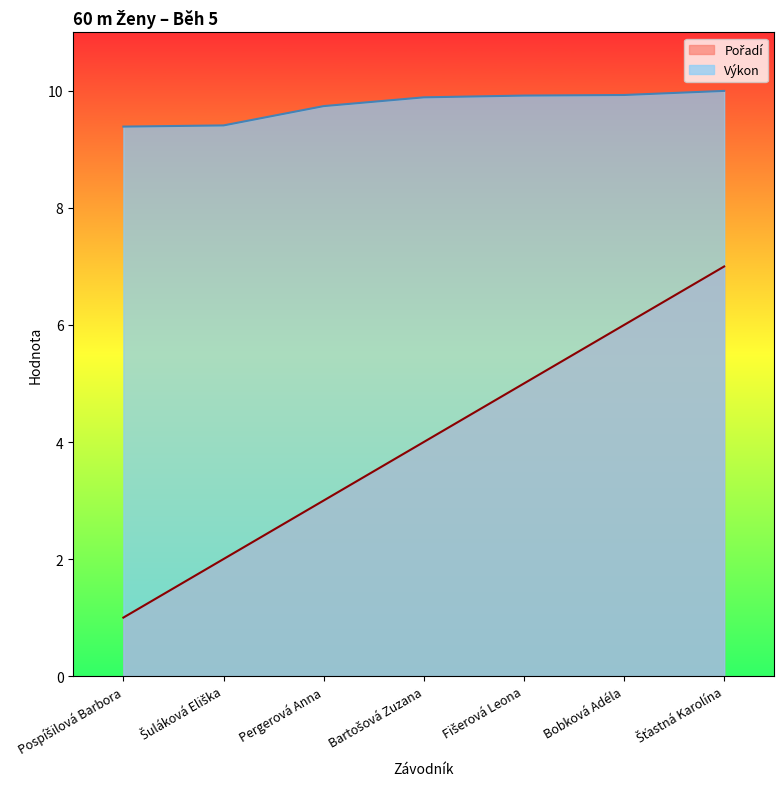

What is the difference between the maximum and minimum values in the Výkon series?

0.6